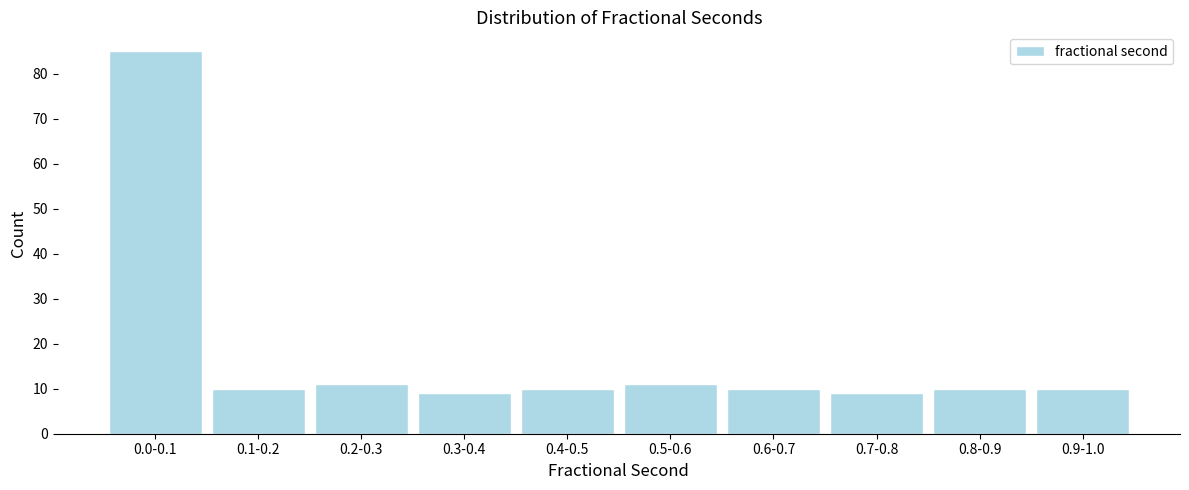

Reading left to right, transcribe all the data shown in this chart.

85	10	11	9	10	11	10	9	10	10